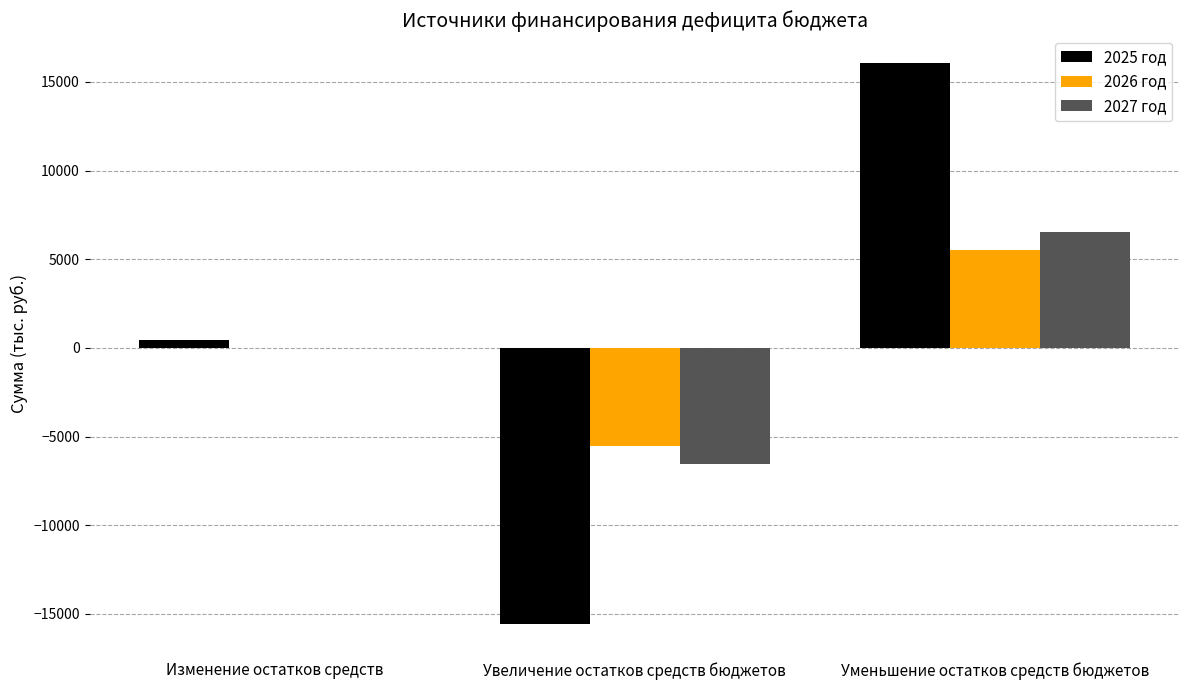

Is the value of 2025 год at Уменьшение остатков средств бюджетов greater than the value of 2026 год at Увеличение остатков средств бюджетов?

Yes